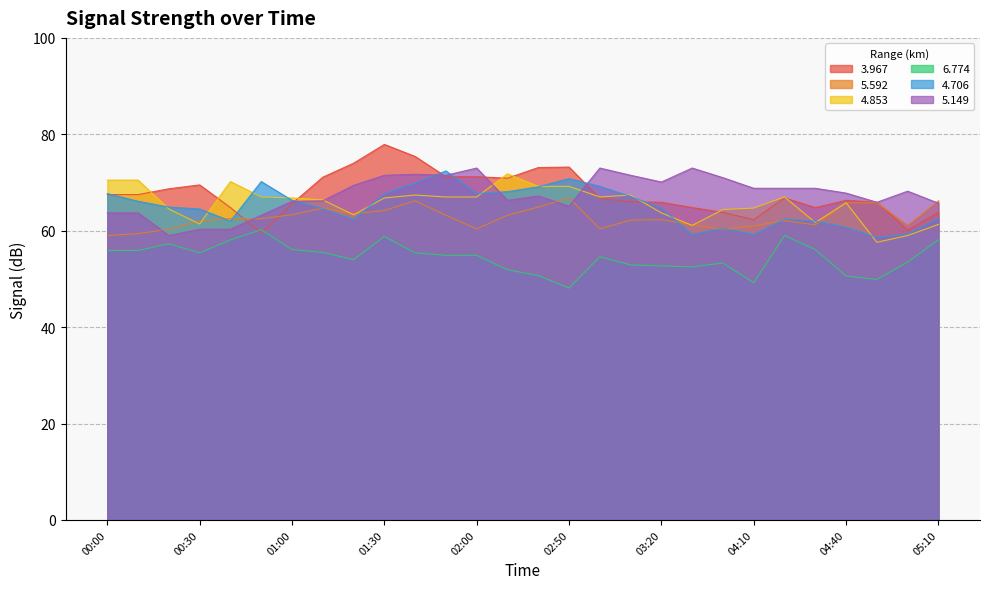

How many interior local peaks does the   3.967 series have?

5